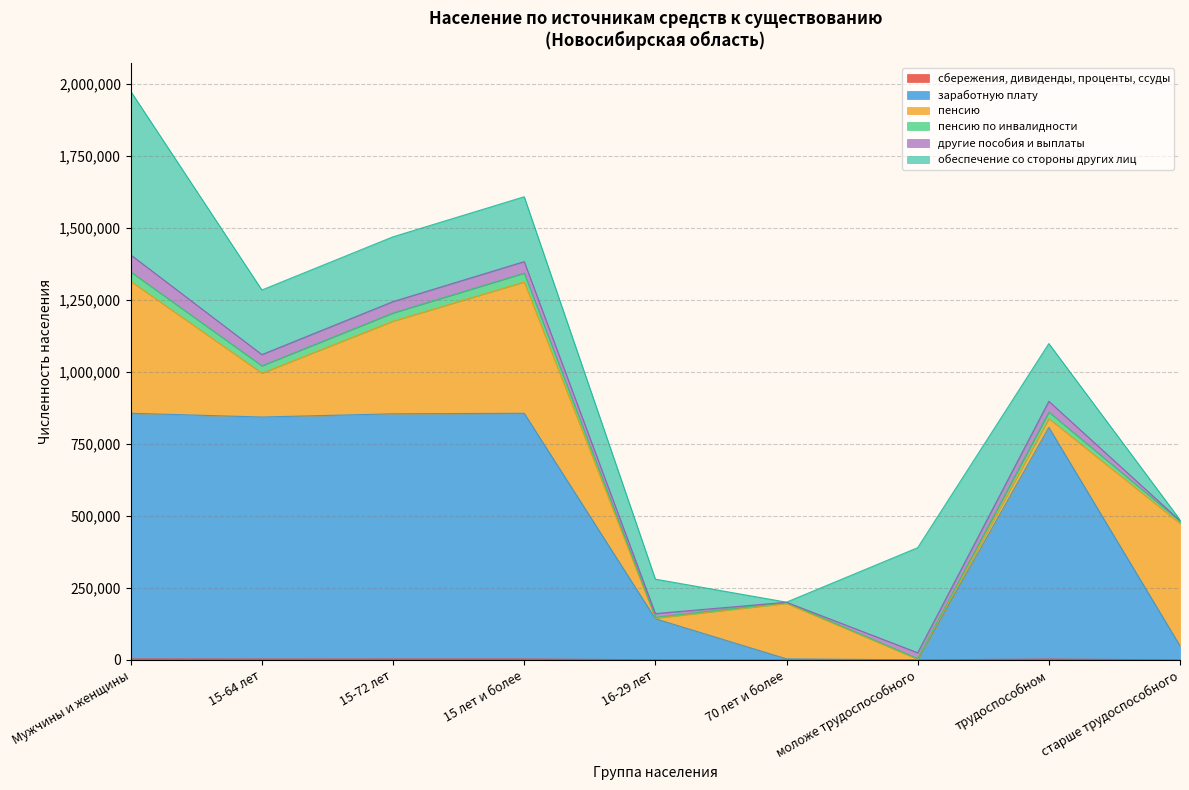

What is the total value across all series at трудоспособном?

1098778